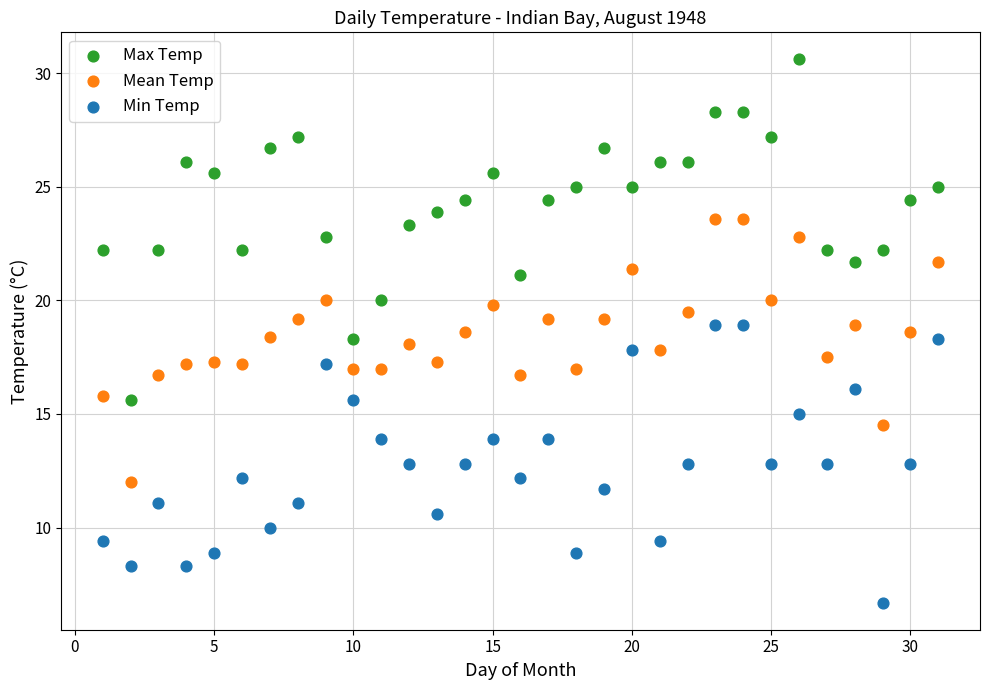

Which series has the widest spread of Y values?

Max Temp